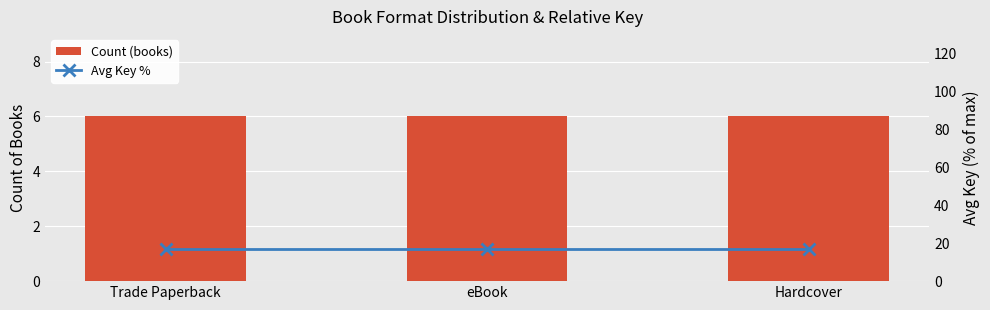

How many data points does each series have?

3